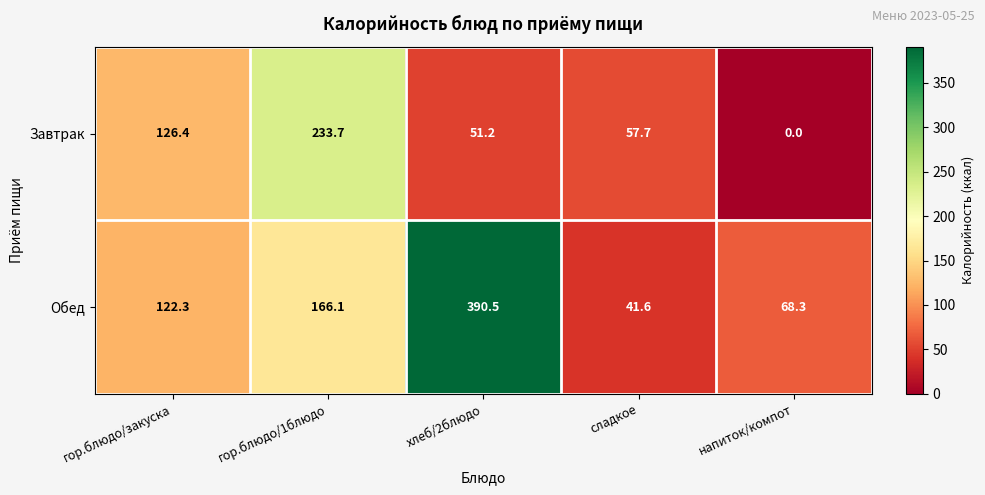

What is the difference between the highest and lowest values at сладкое?

16.1